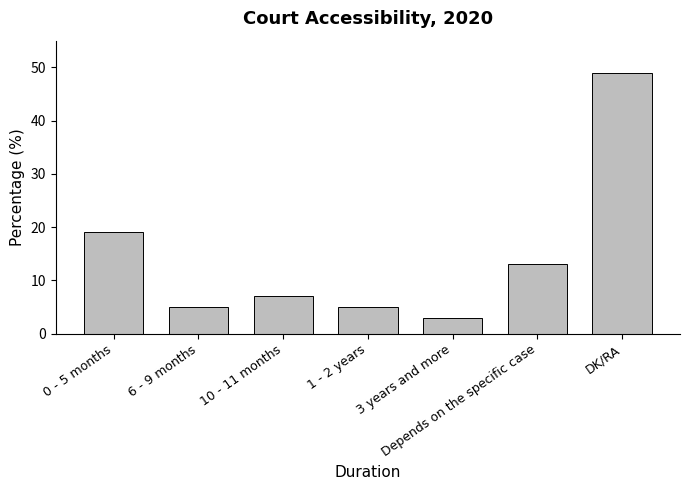

At which label is the value closest to 26?

0 - 5 months